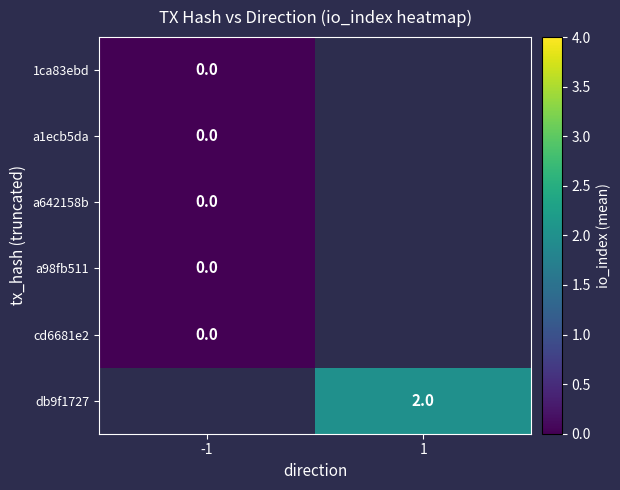

Rank the series by their maximum value, from lowest to highest.

1ca83ebd, a1ecb5da, a642158b, a98fb511, cd6681e2, db9f1727